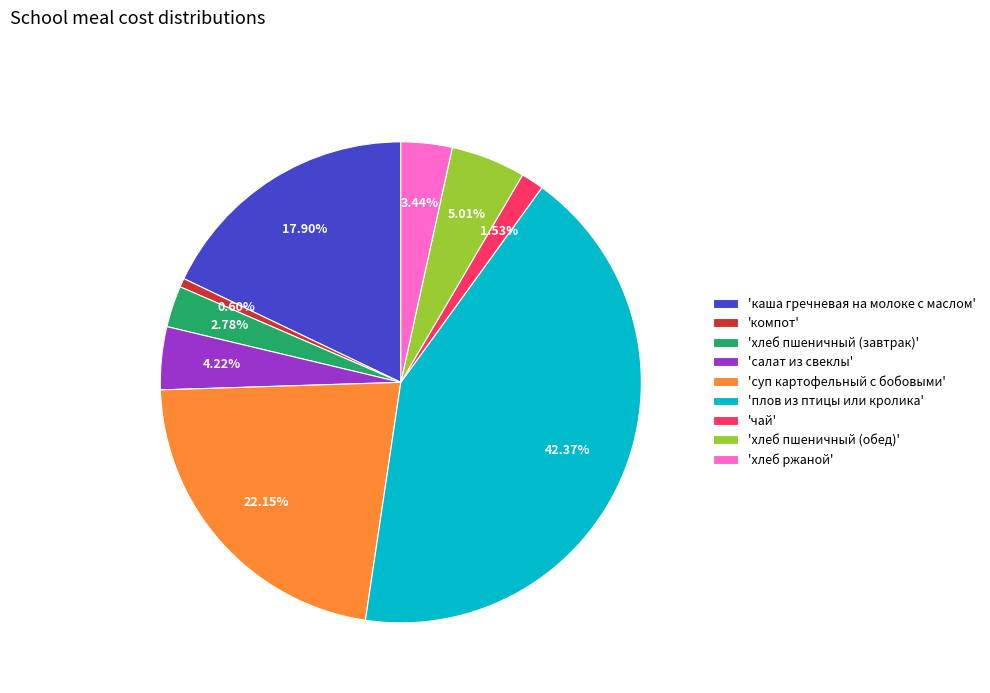

Approximately how many times larger is the value at 'чай' compared to 'хлеб пшеничный (обед)'?

0.3